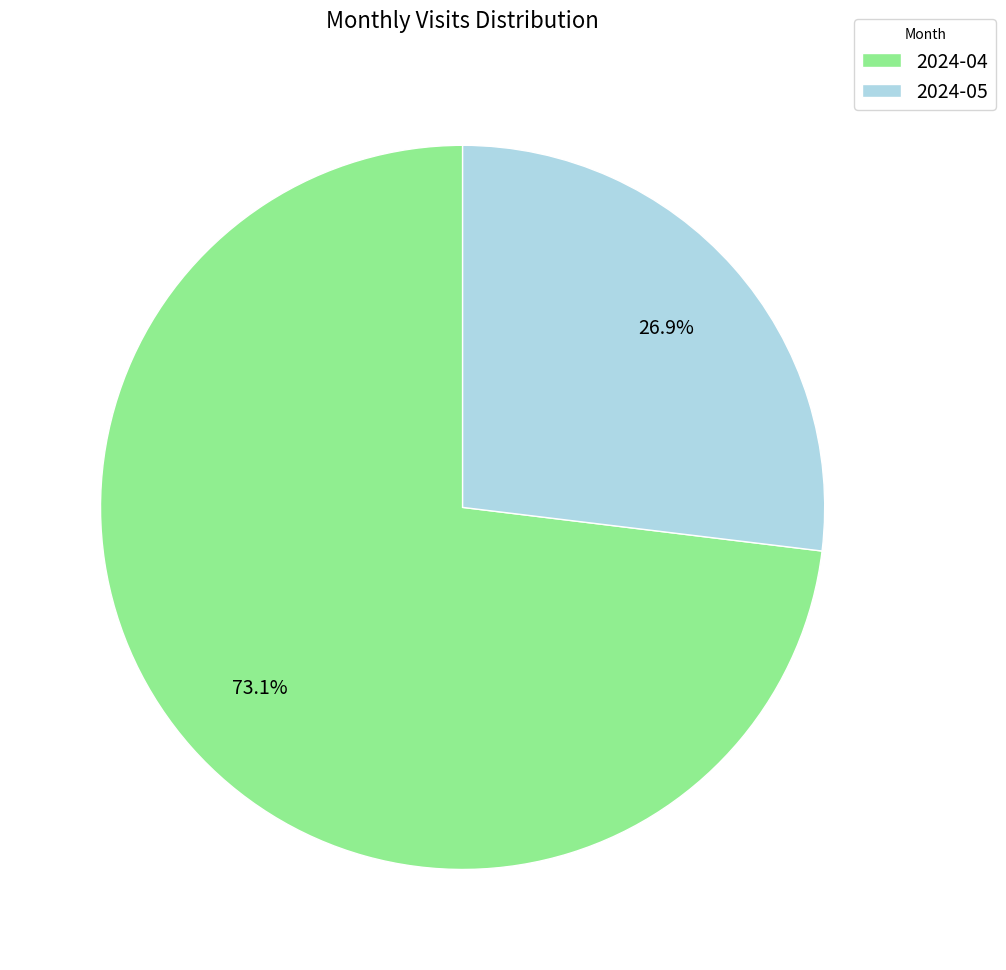

Is there any slice that represents more than half of the pie?

Yes